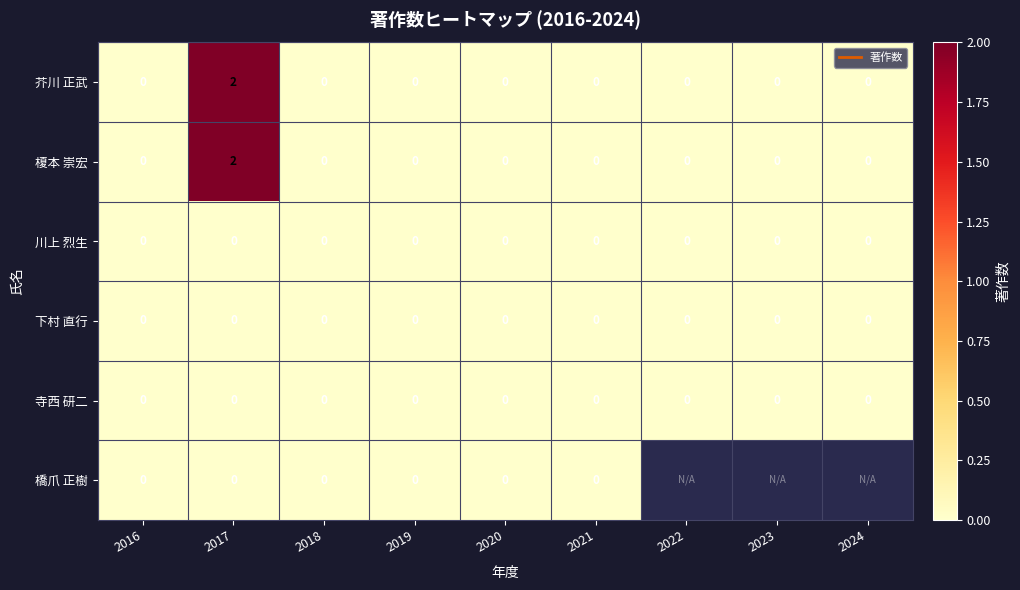

Is the value of 橋爪 正樹 at 2020 greater than the value of 榎本 崇宏 at 2020?

No